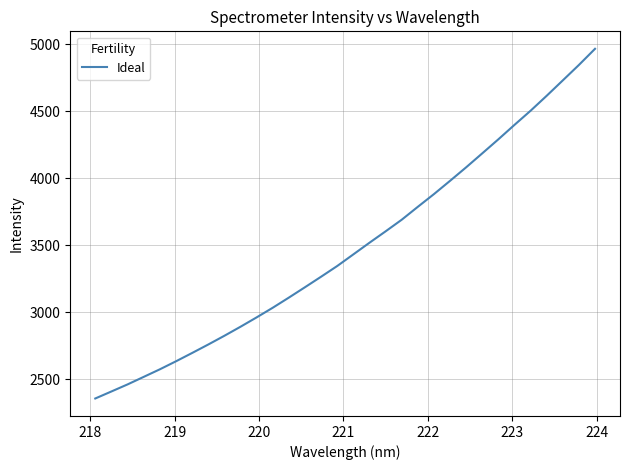

What is the difference between the maximum and minimum values?

2607.4